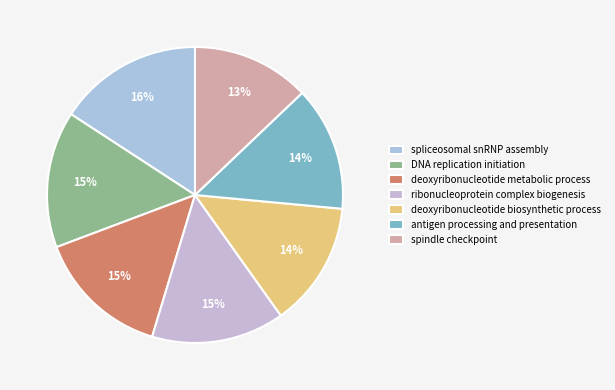

To the nearest percent, what is the difference between the largest and smallest slice percentages?

3%